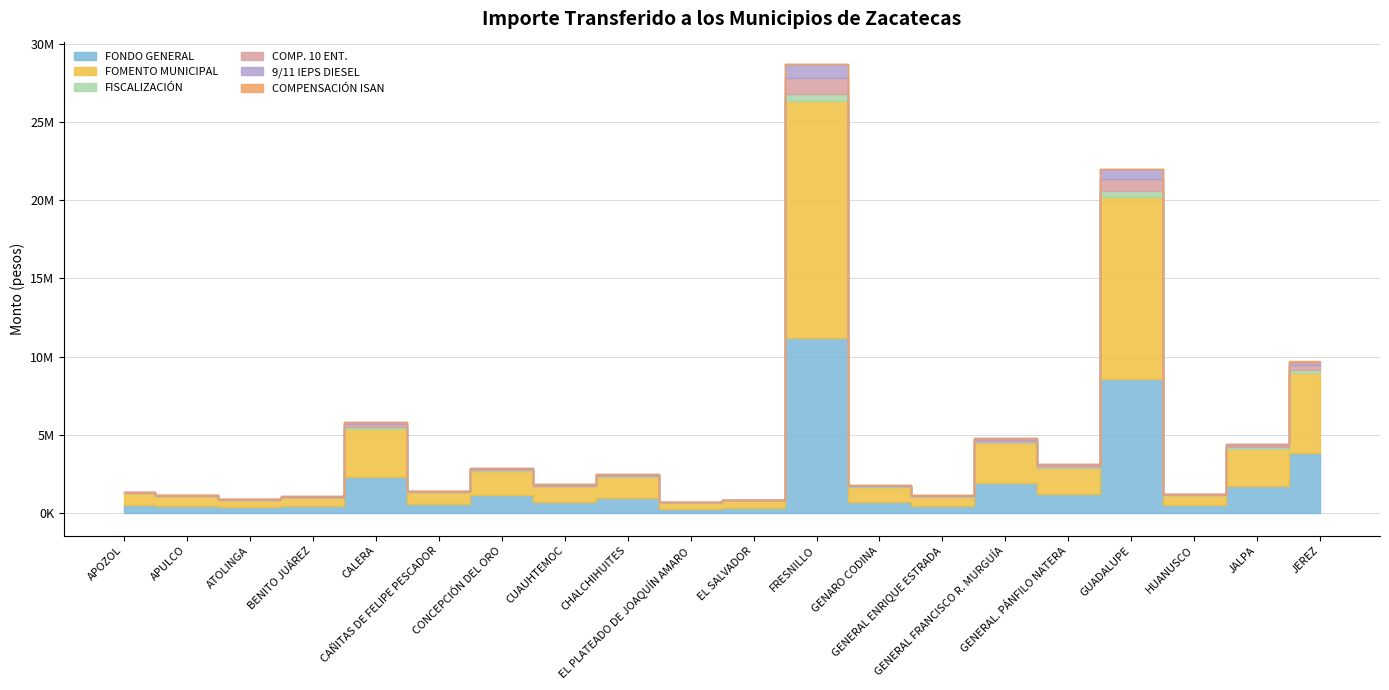

At which category is the sum across all series the highest?

FRESNILLO